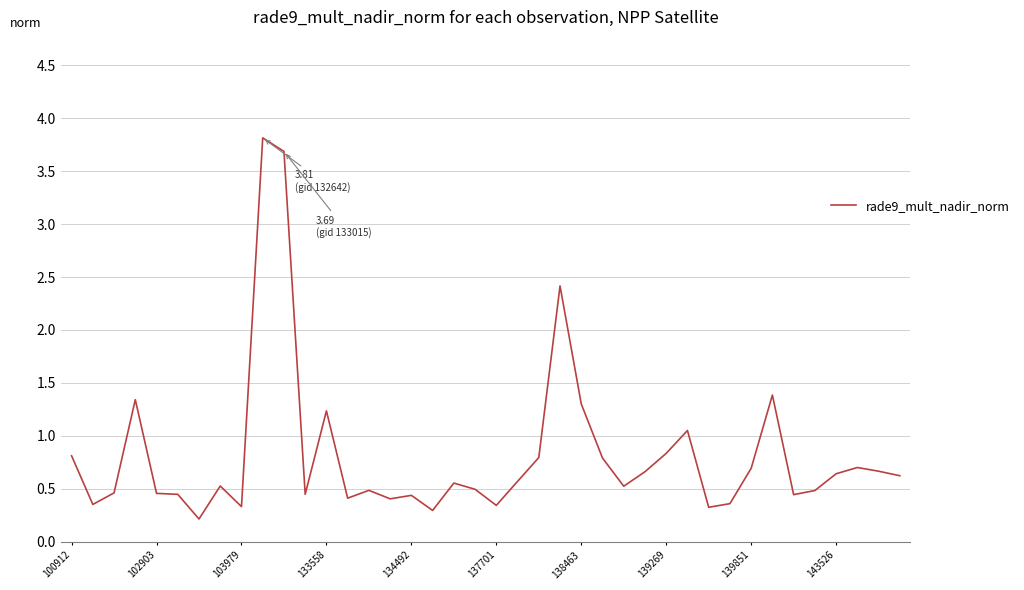

How many lines are shown in the chart?

1